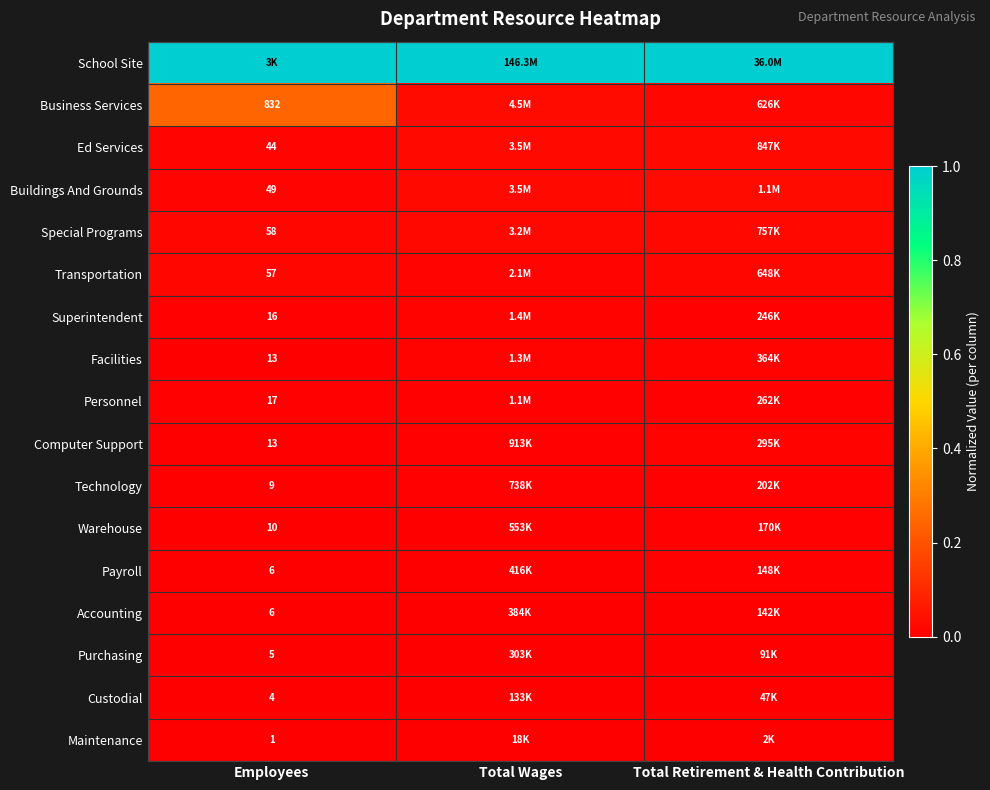

At which label does Transportation reach its peak?

Total Retirement & Health Contribution